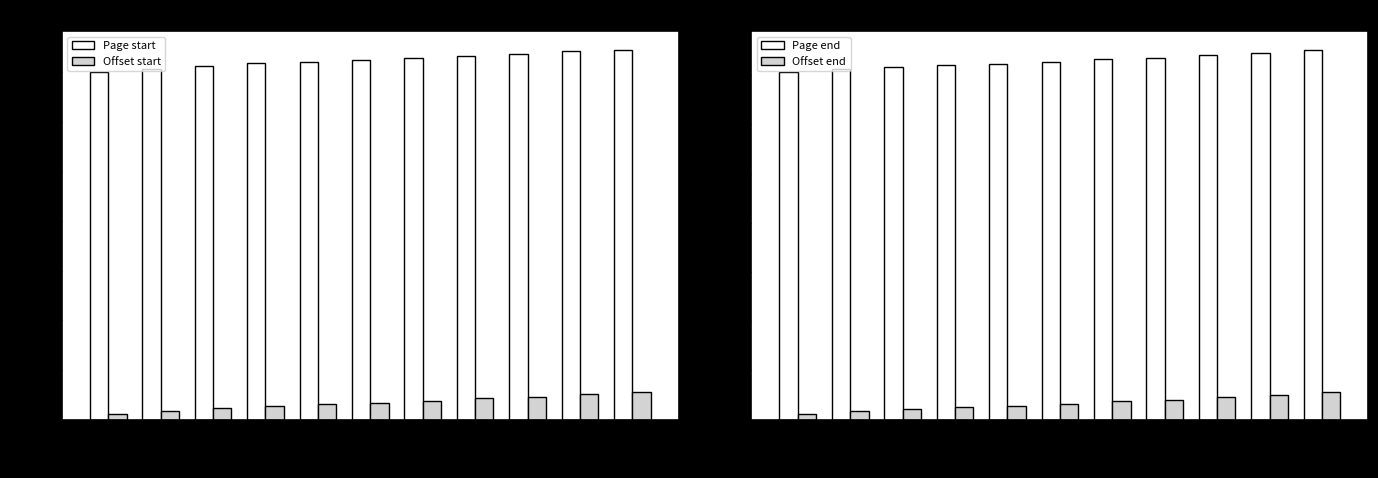

What is the value of the Offset start bar at the 7th from the left?

38